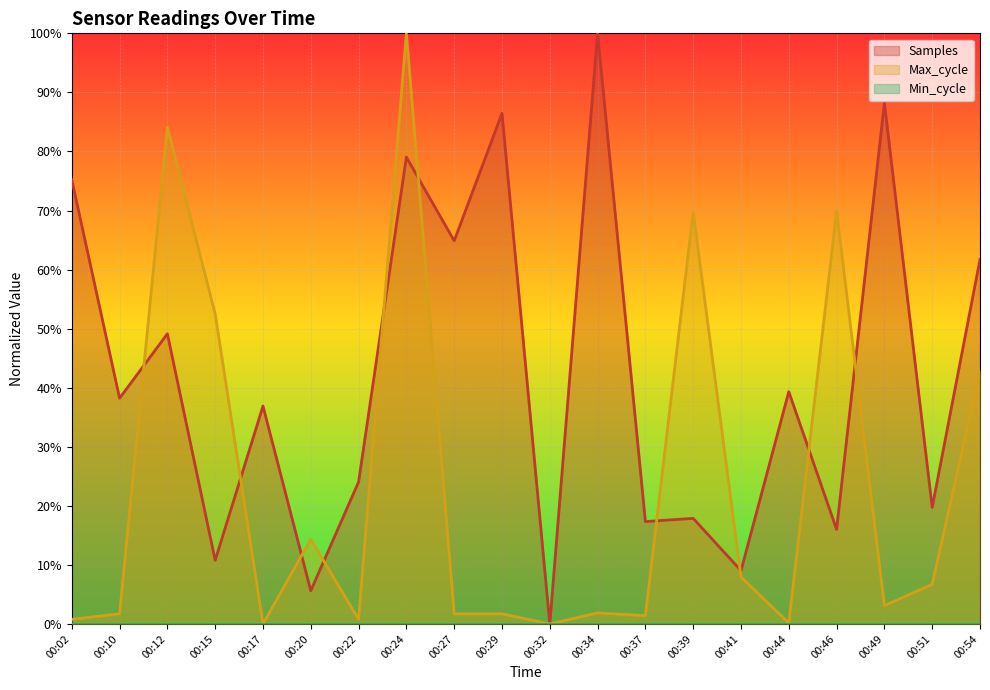

What is the difference between the maximum and minimum values in the Max_cycle series?

1.0